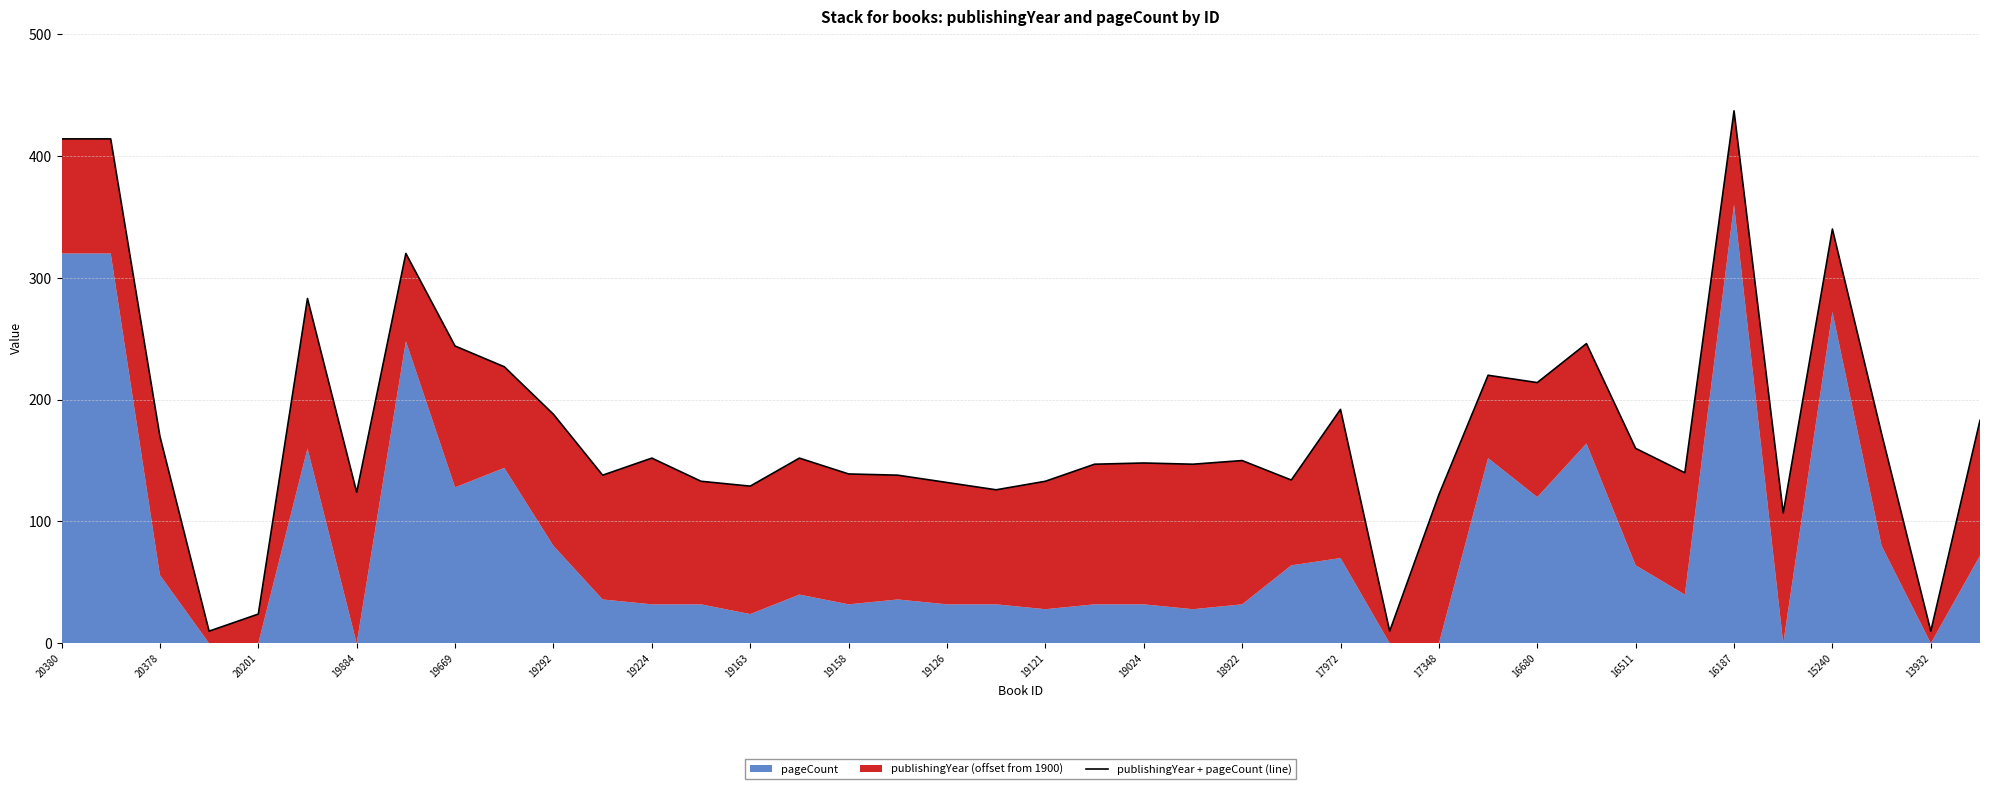

True or false: the data shows 15 at 19884.

False